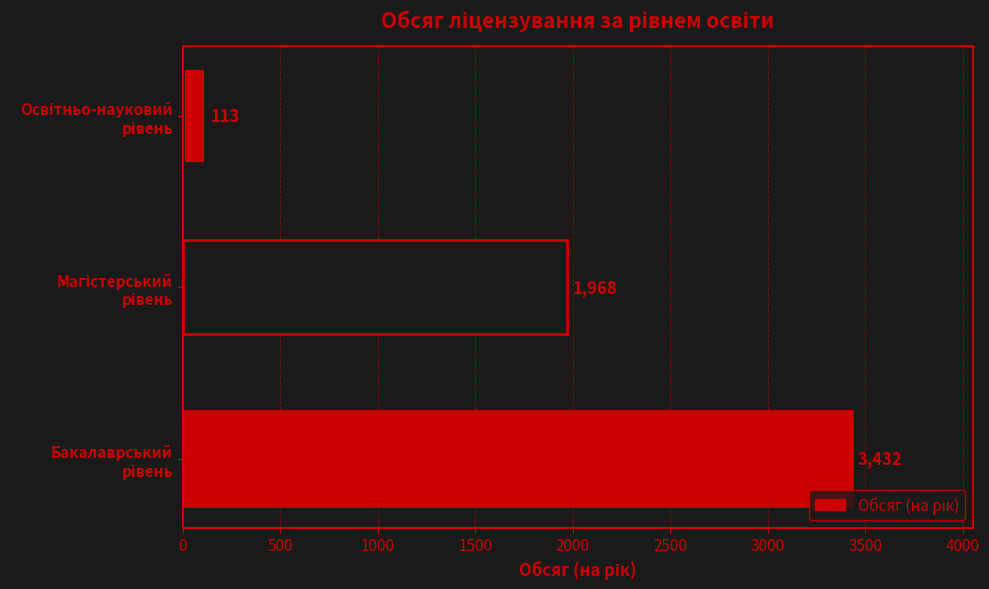

Count the number of categories in the chart.

3